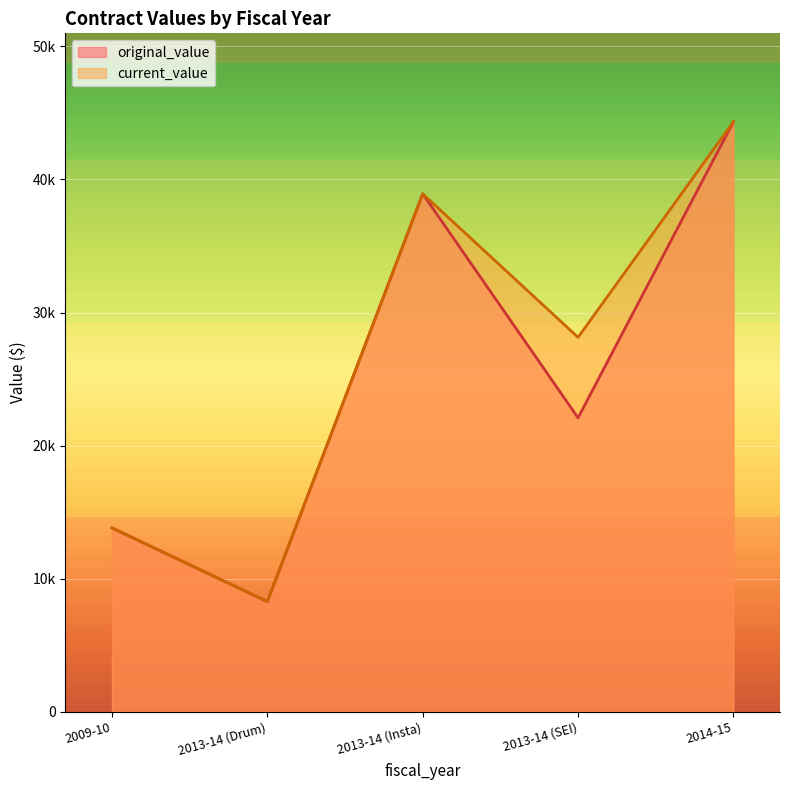

True or false: current_value has a value of 28136.8 at 2013-14 (SEI).

True